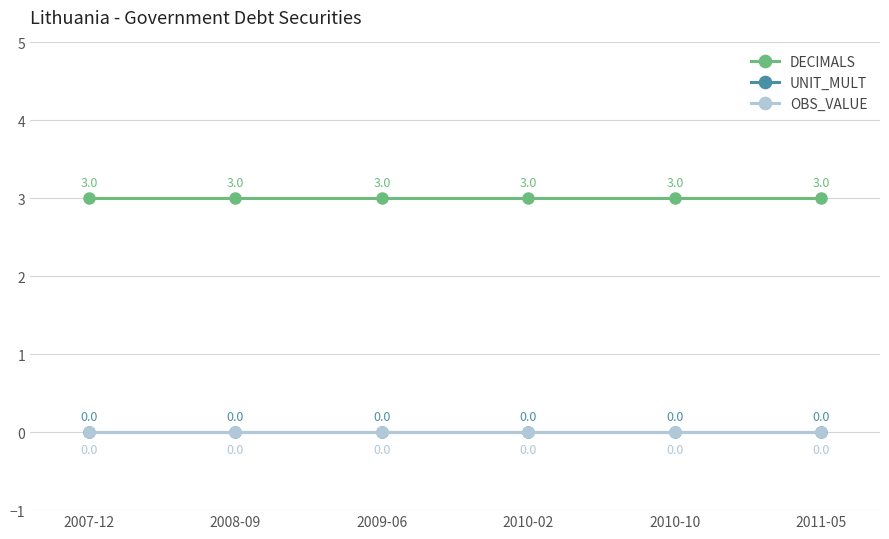

Reading left to right, list all the values displayed in this chart.

DECIMALS: 3	3	3	3	3	3
UNIT_MULT: 0	0	0	0	0	0
OBS_VALUE: 0	0	0	0	0	0